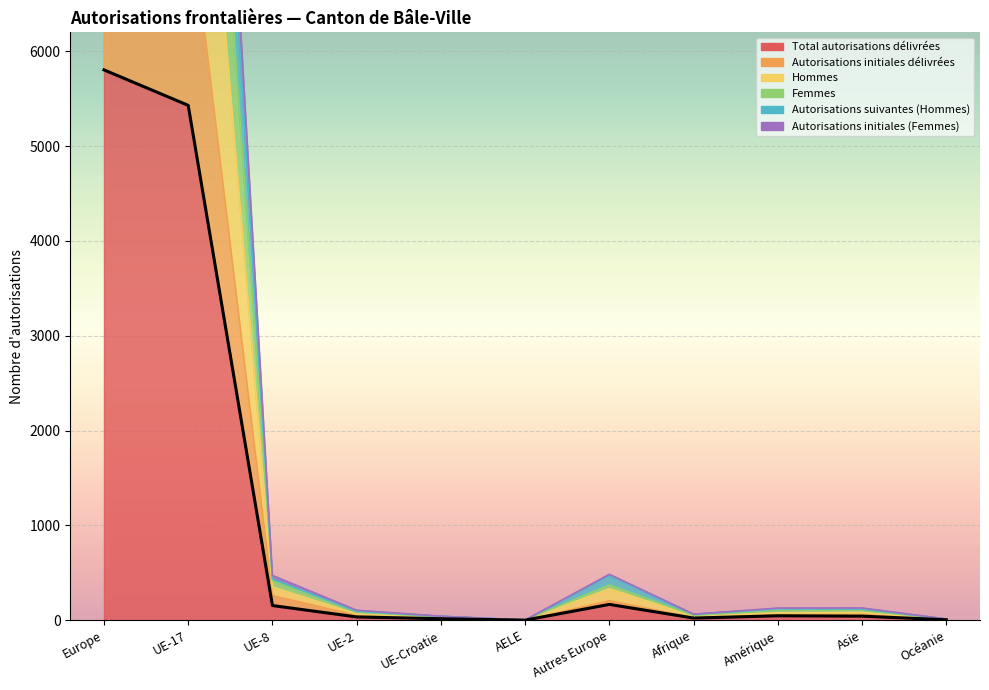

What is the sum of the Femmes values at Autres Europe and UE-17?

13453